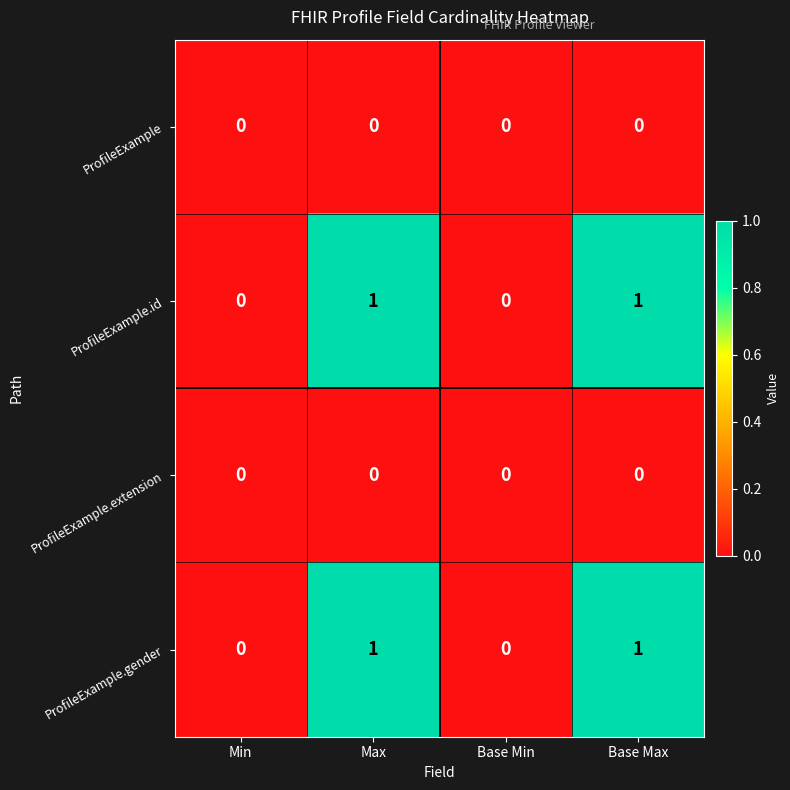

Is it true that ProfileExample equals 0 at Base Min?

True